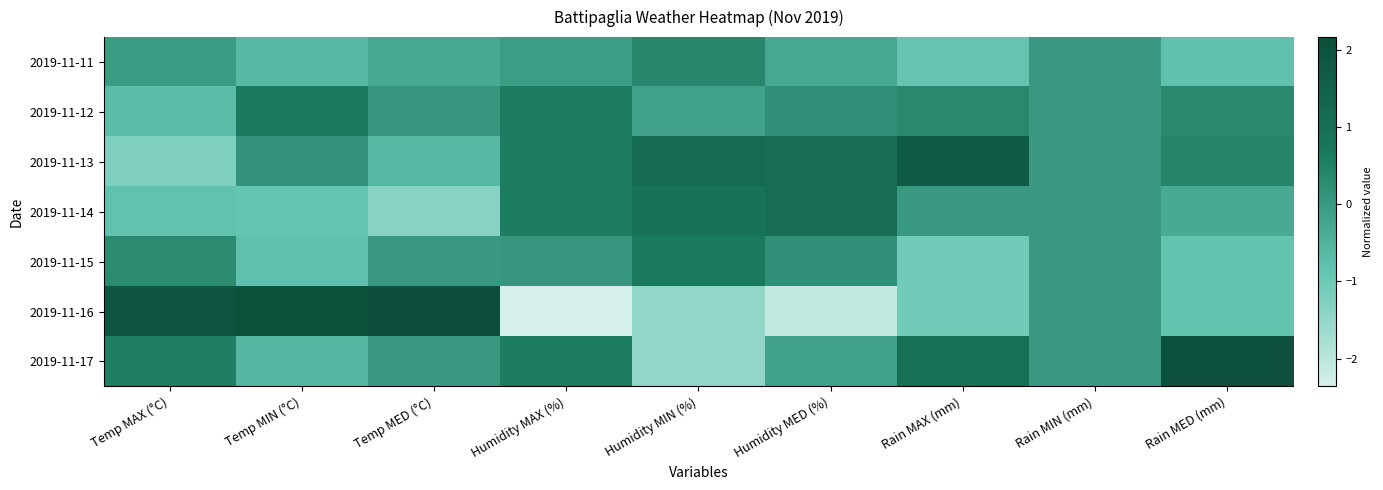

At Humidity MAX (%), list the series in order from smallest to largest.

2019-11-16, 2019-11-11, 2019-11-15, 2019-11-12, 2019-11-13, 2019-11-14, 2019-11-17